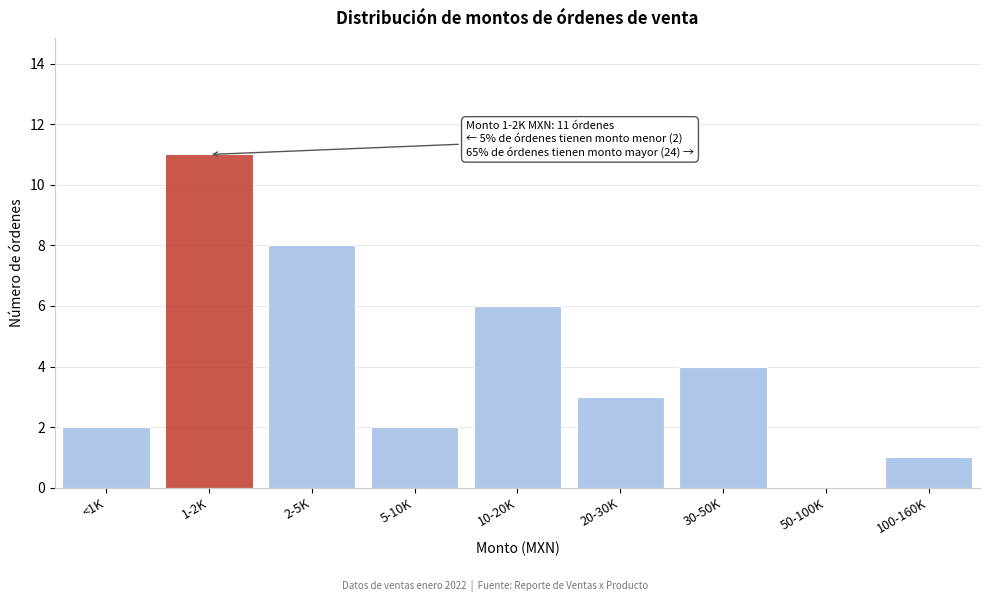

Reading left to right, transcribe all the data shown in this chart.

<1K=2	1-2K=11	2-5K=8	5-10K=2	10-20K=6	20-30K=3	30-50K=4	50-100K=0	100-160K=1